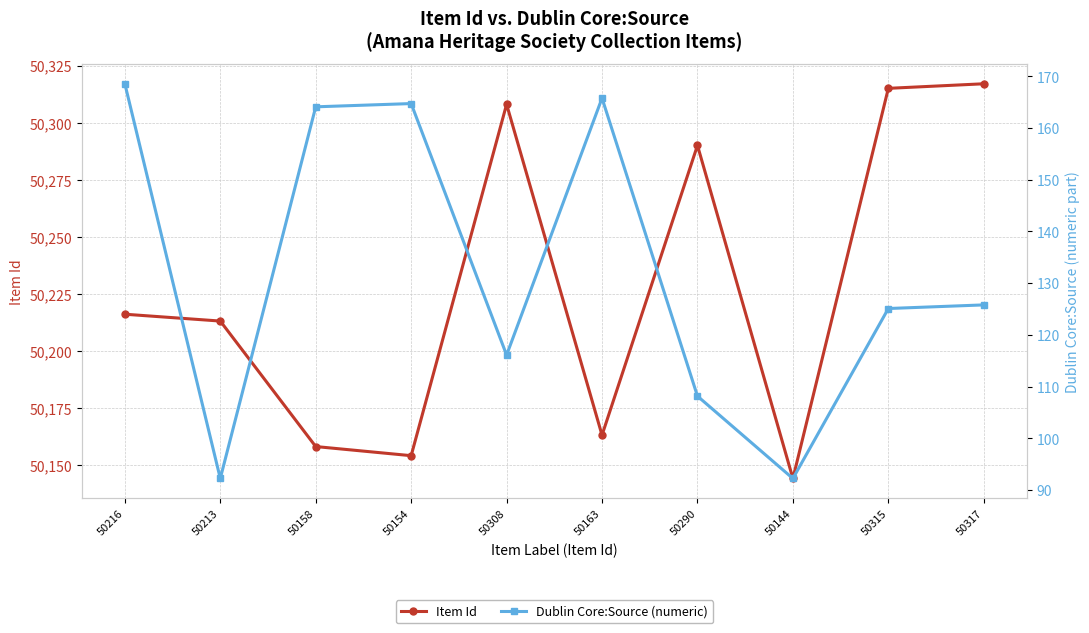

What position from the right is 50216?

10